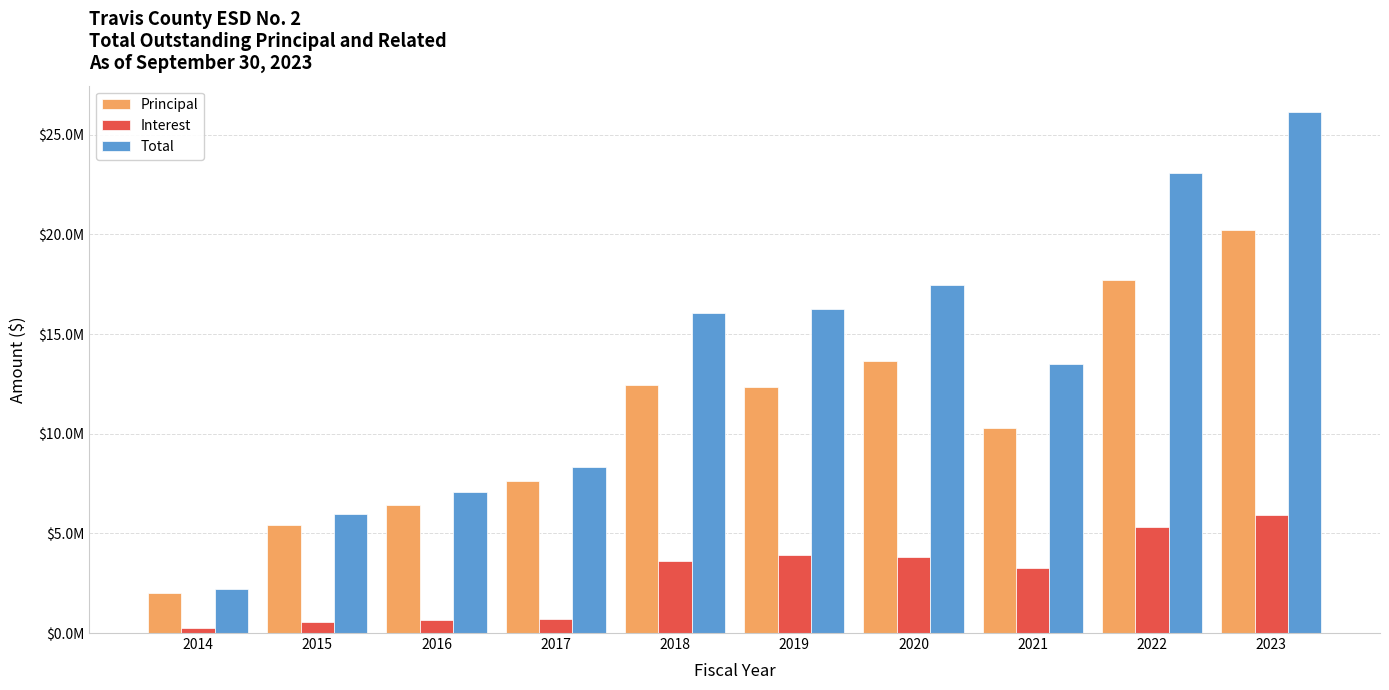

What is the difference between the highest and lowest values at 2014?

1984347.2